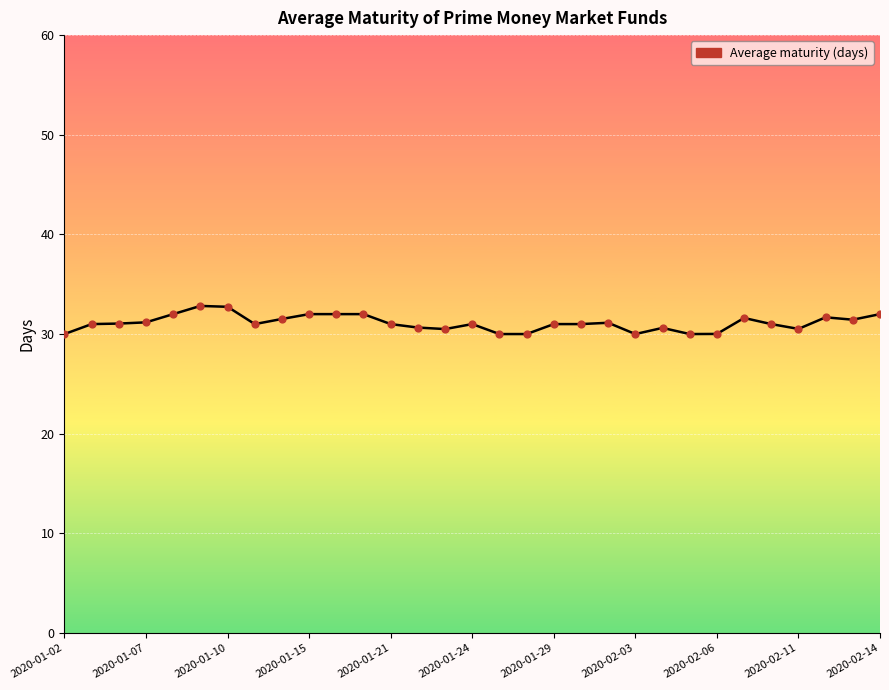

What is the difference between the maximum and minimum values?

2.8